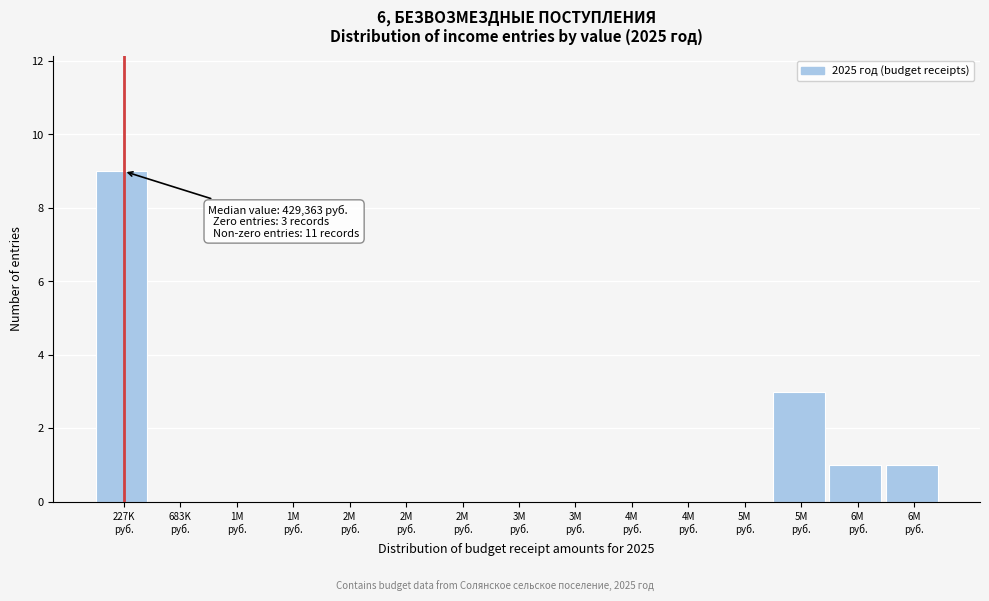

How many distinct data groups are displayed?

1